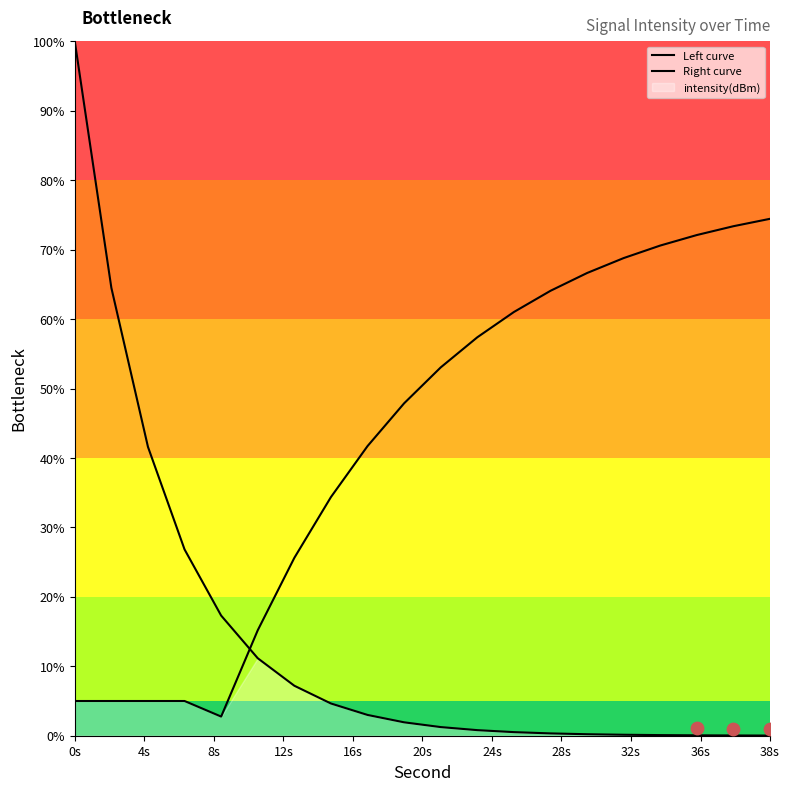

Which series has the largest total across all categories?

Right curve